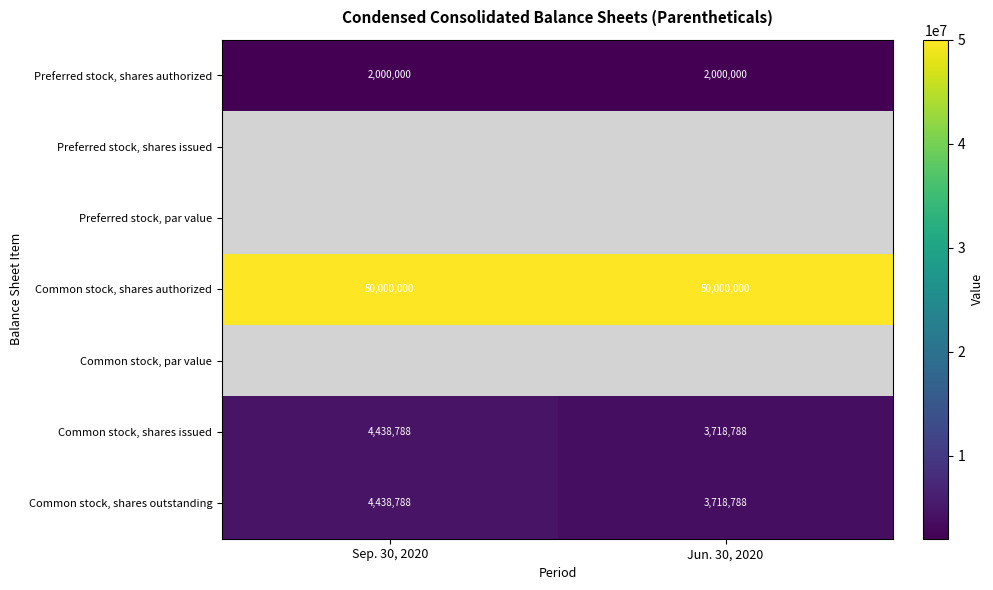

The Common stock, shares authorized series shows 50000000 at Sep. 30, 2020. True or false?

True